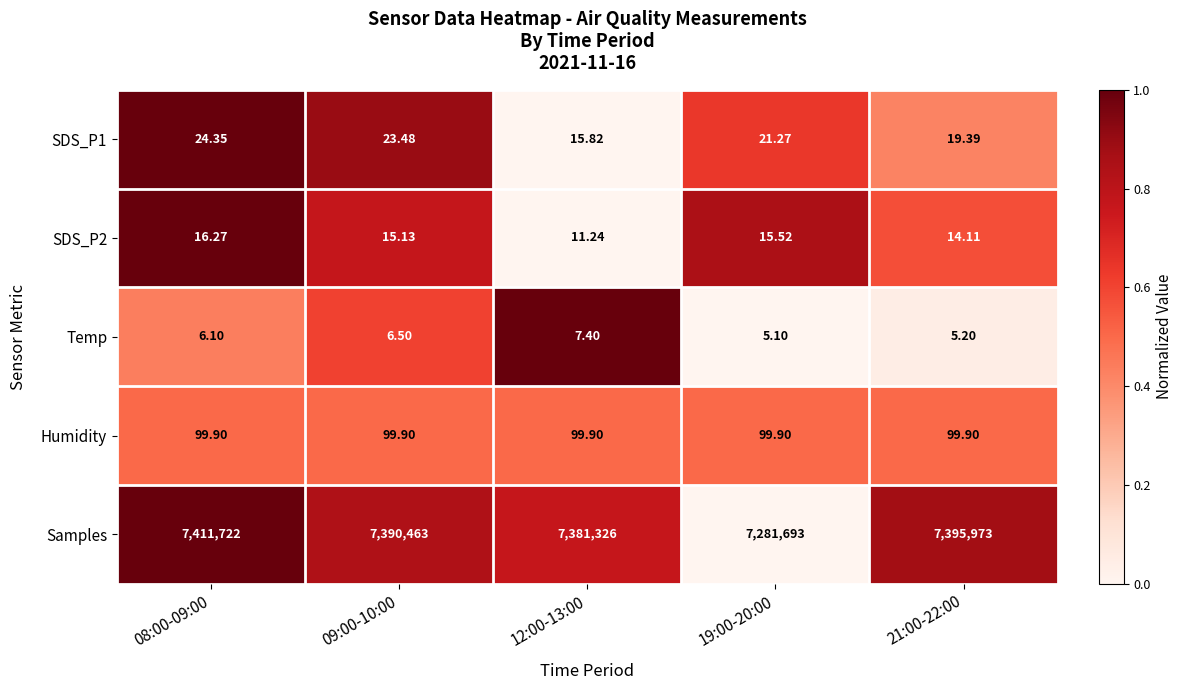

What is the difference between the highest and lowest values at 19:00-20:00?

7281687.9